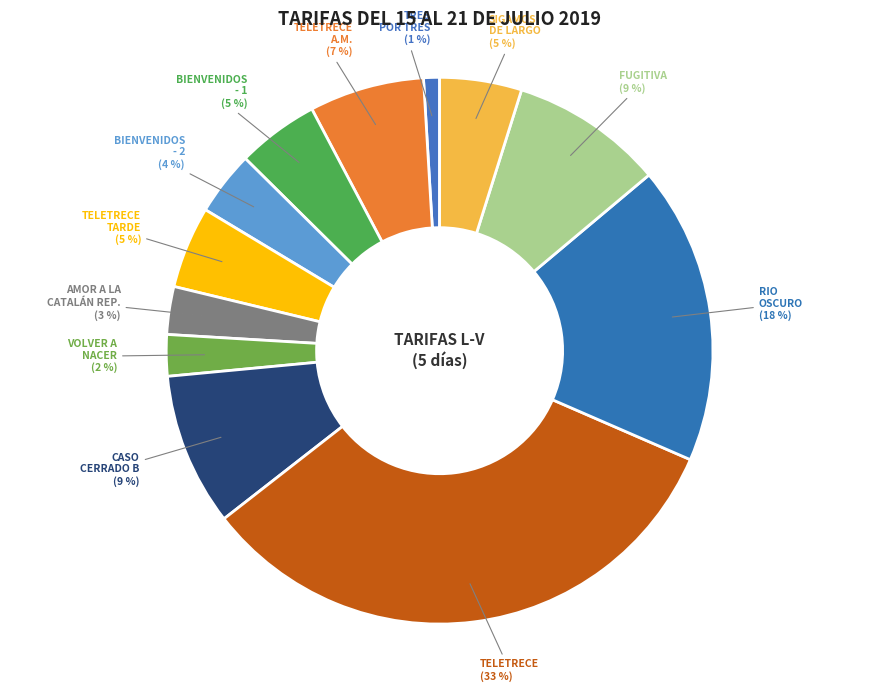

Count the number of slices in the pie.

12